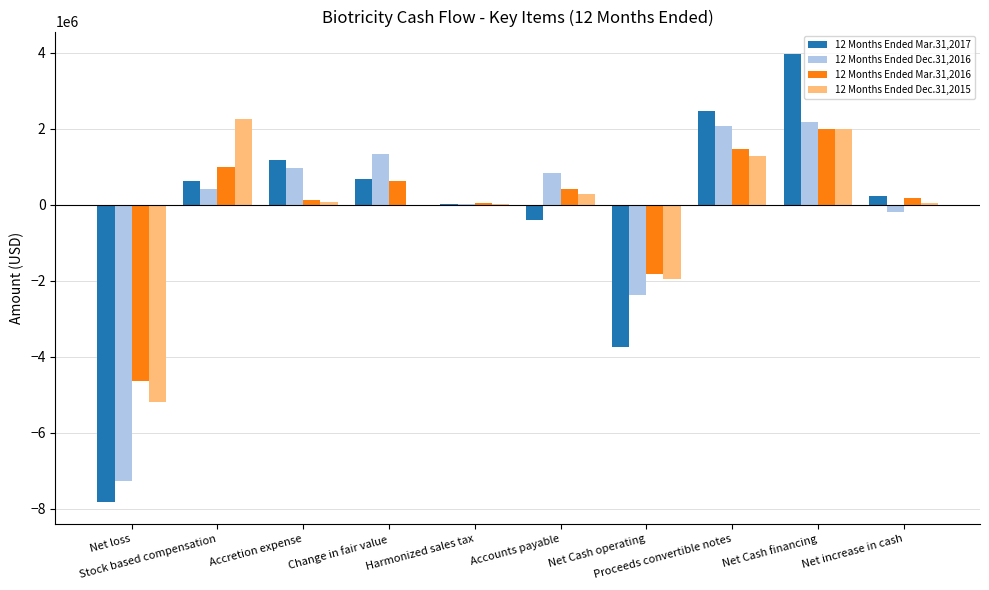

How many data points does each series have?

10